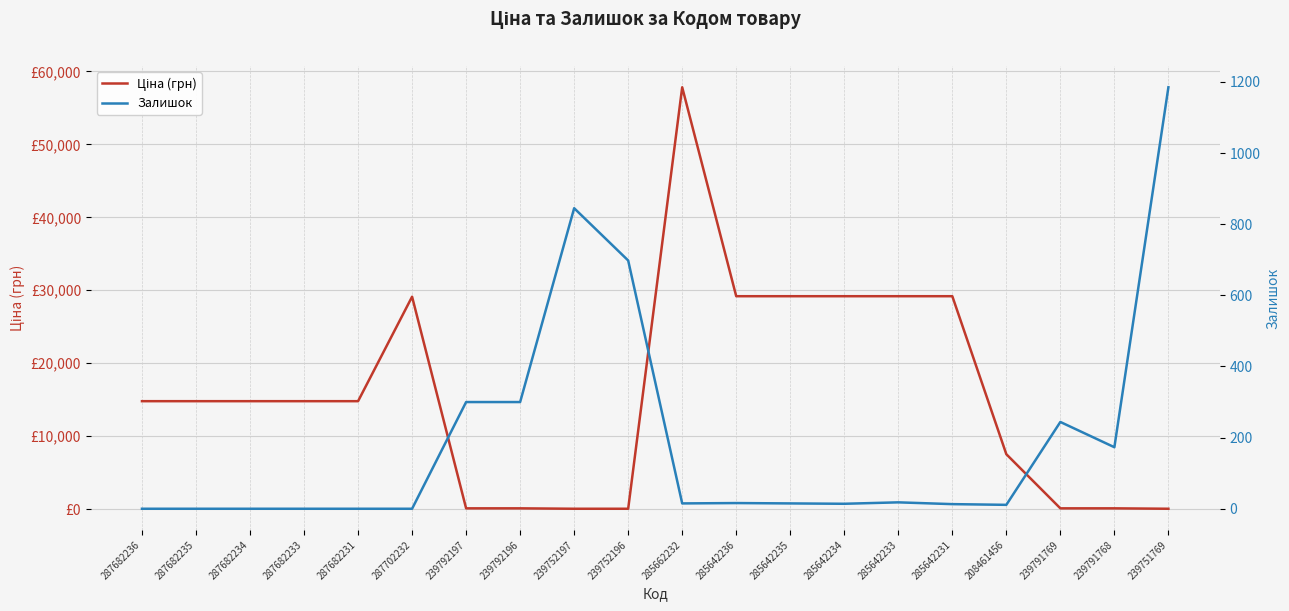

After their last crossing, which series has the higher values: Залишок or Ціна (грн)?

Залишок